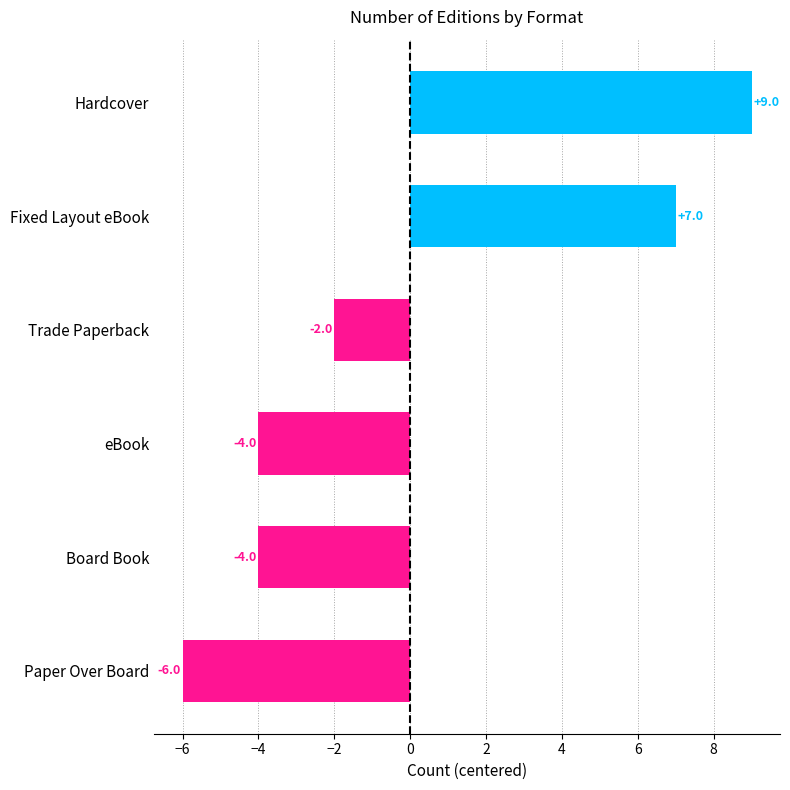

Count the number of categories in the chart.

6